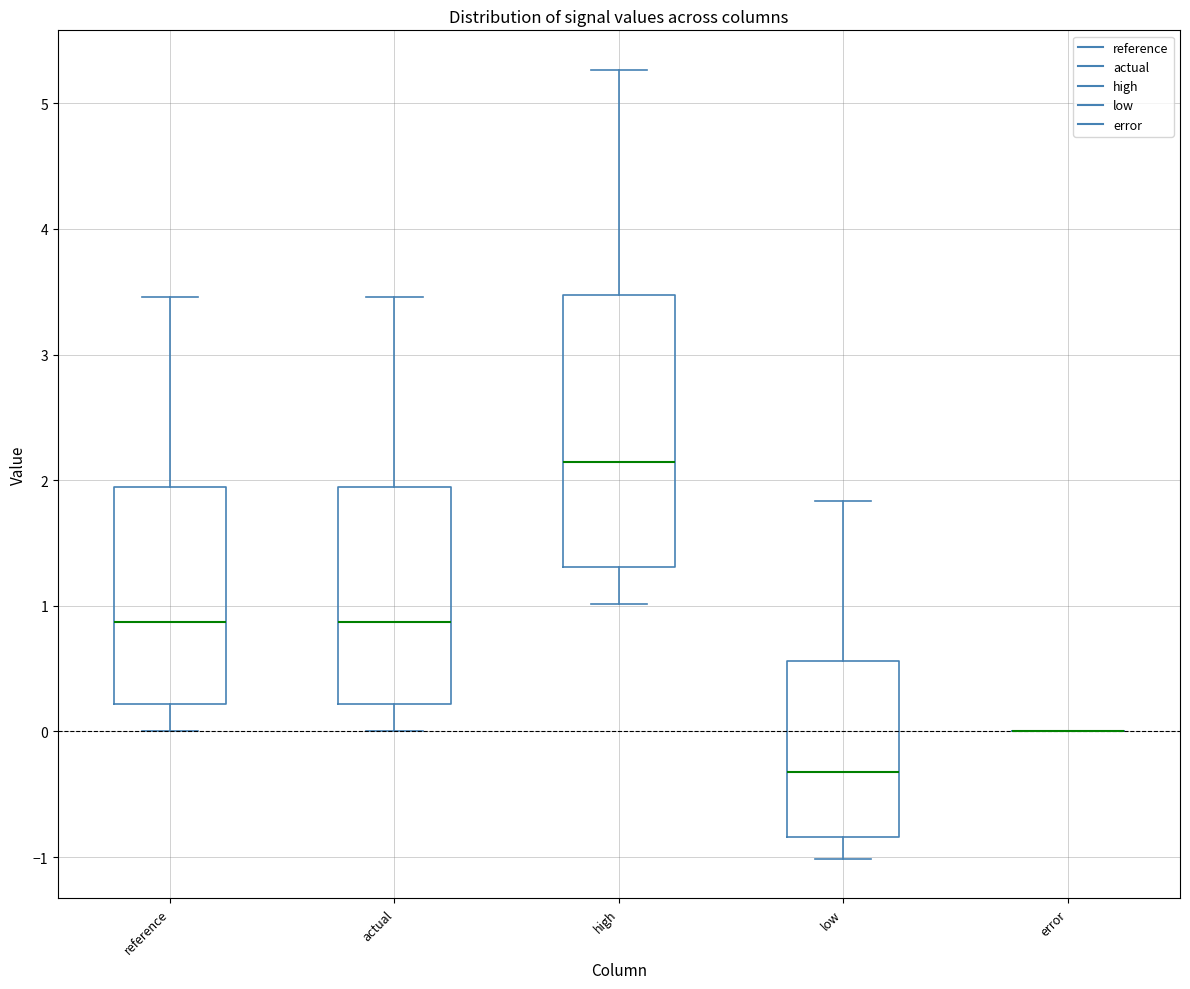

Reading left to right, transcribe this box plot: for each box, give where its median line is, the range the box spans, and where its two whiskers end, as read against the y-axis. The values are not printed on the chart, so give them approximately, as read against the axis.

reference: median 0.9, box 0.2 to 1.9, whiskers 0.0 to 3.5
actual: median 0.9, box 0.2 to 1.9, whiskers 0.0 to 3.5
high: median 2.1, box 1.3 to 3.5, whiskers 1.0 to 5.3
low: median -0.3, box -0.8 to 0.6, whiskers -1.0 to 1.8
error: box collapsed to a line at 0.0, whiskers 0.0 to 0.0